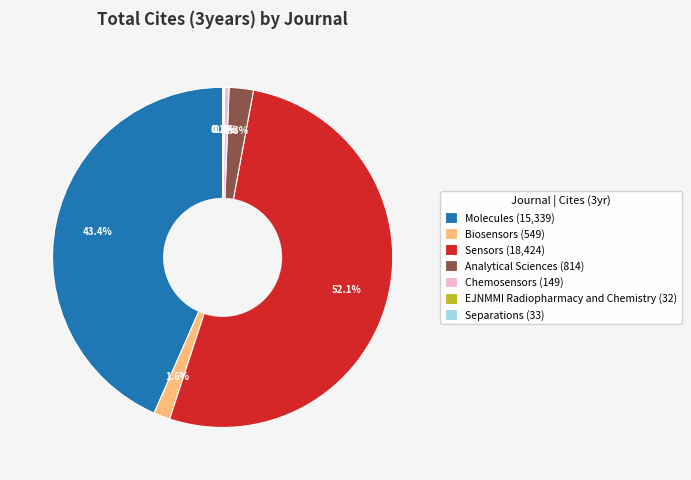

What portion of the pie excludes Chemosensors?

99.6%